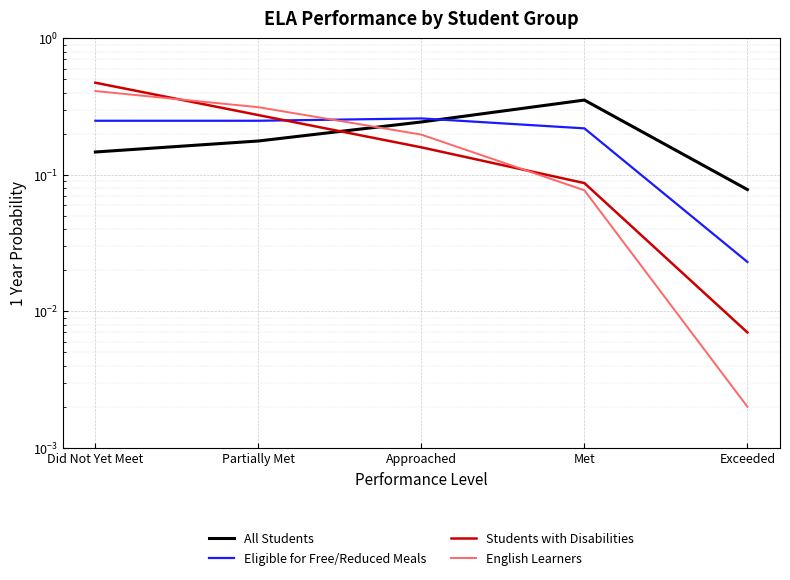

What value does the English Learners series have at Did Not Yet Meet?

0.4